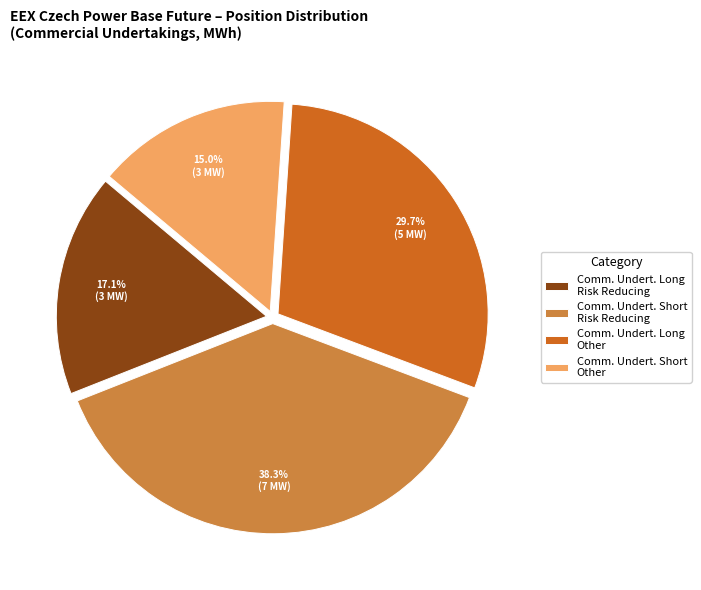

Rank the categories by value from highest to lowest.

Comm. Undert. Short Risk Reducing, Comm. Undert. Long Other, Comm. Undert. Long Risk Reducing, Comm. Undert. Short Other